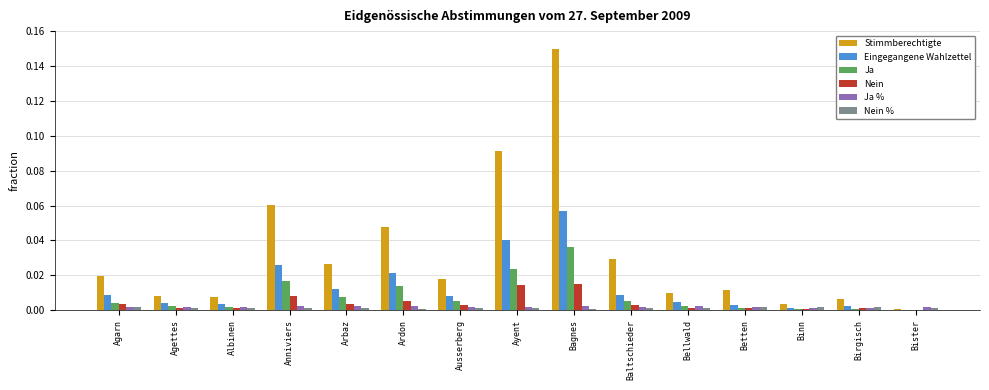

Which series changed the most between Baltschieder and Bister?

Stimmberechtigte